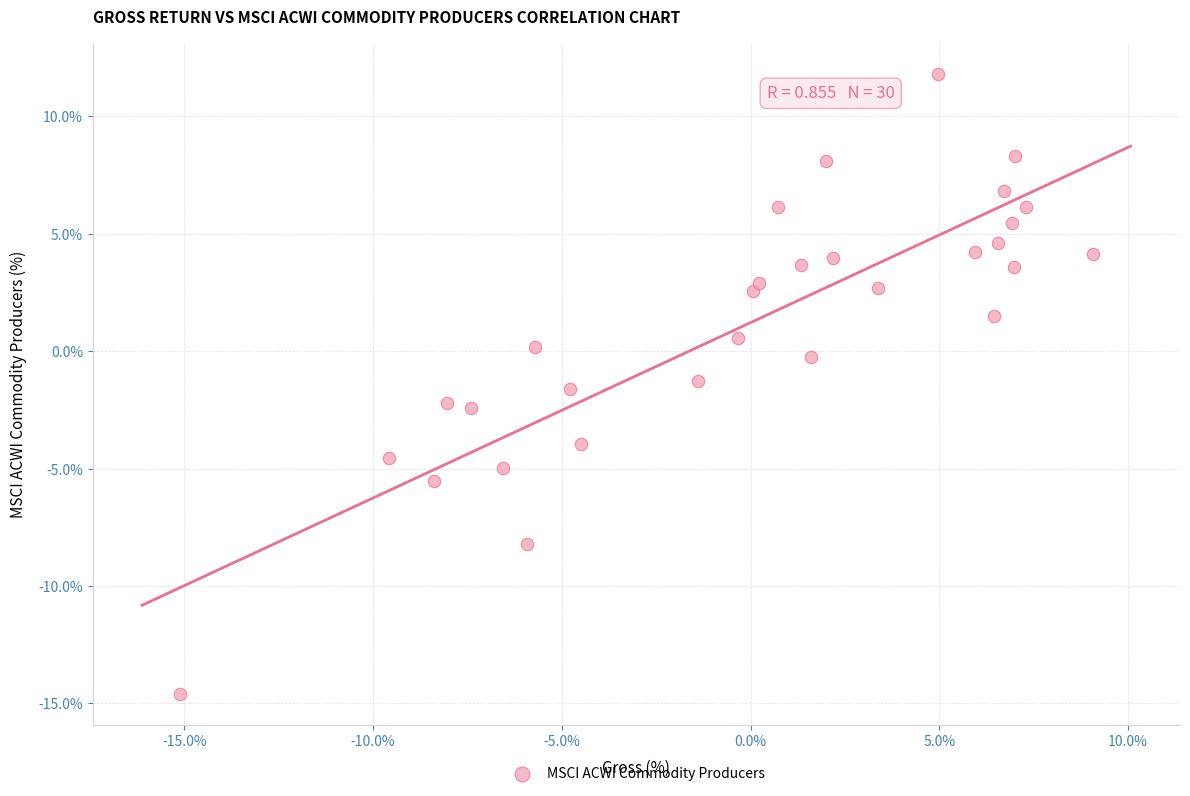

What is the range of X values (max minus min)?

24.2